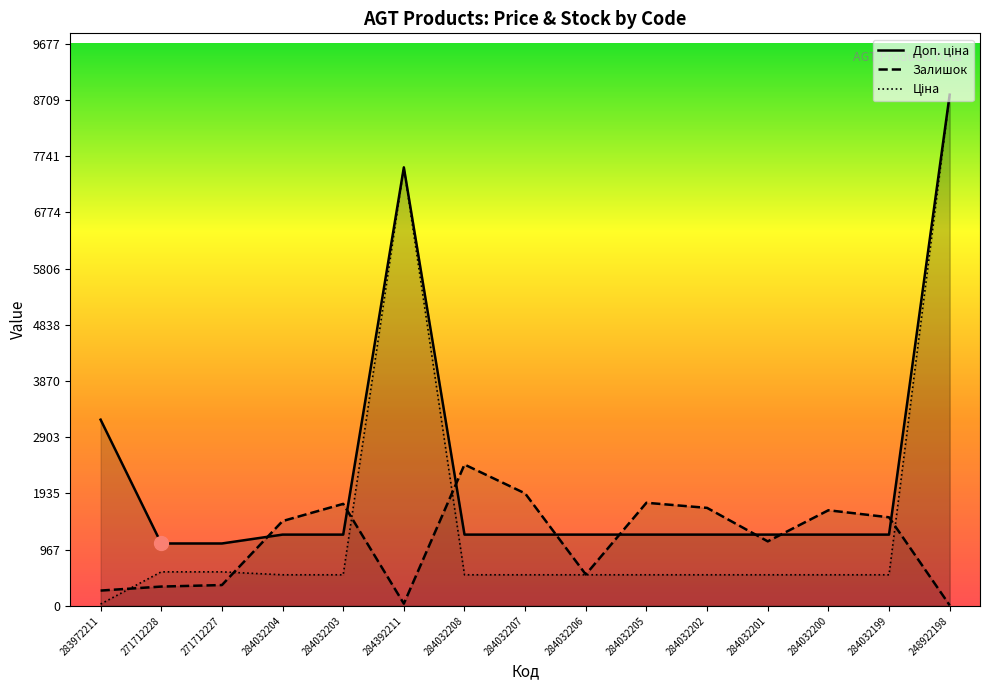

Where does the Ціна series first go above 535?

271712228